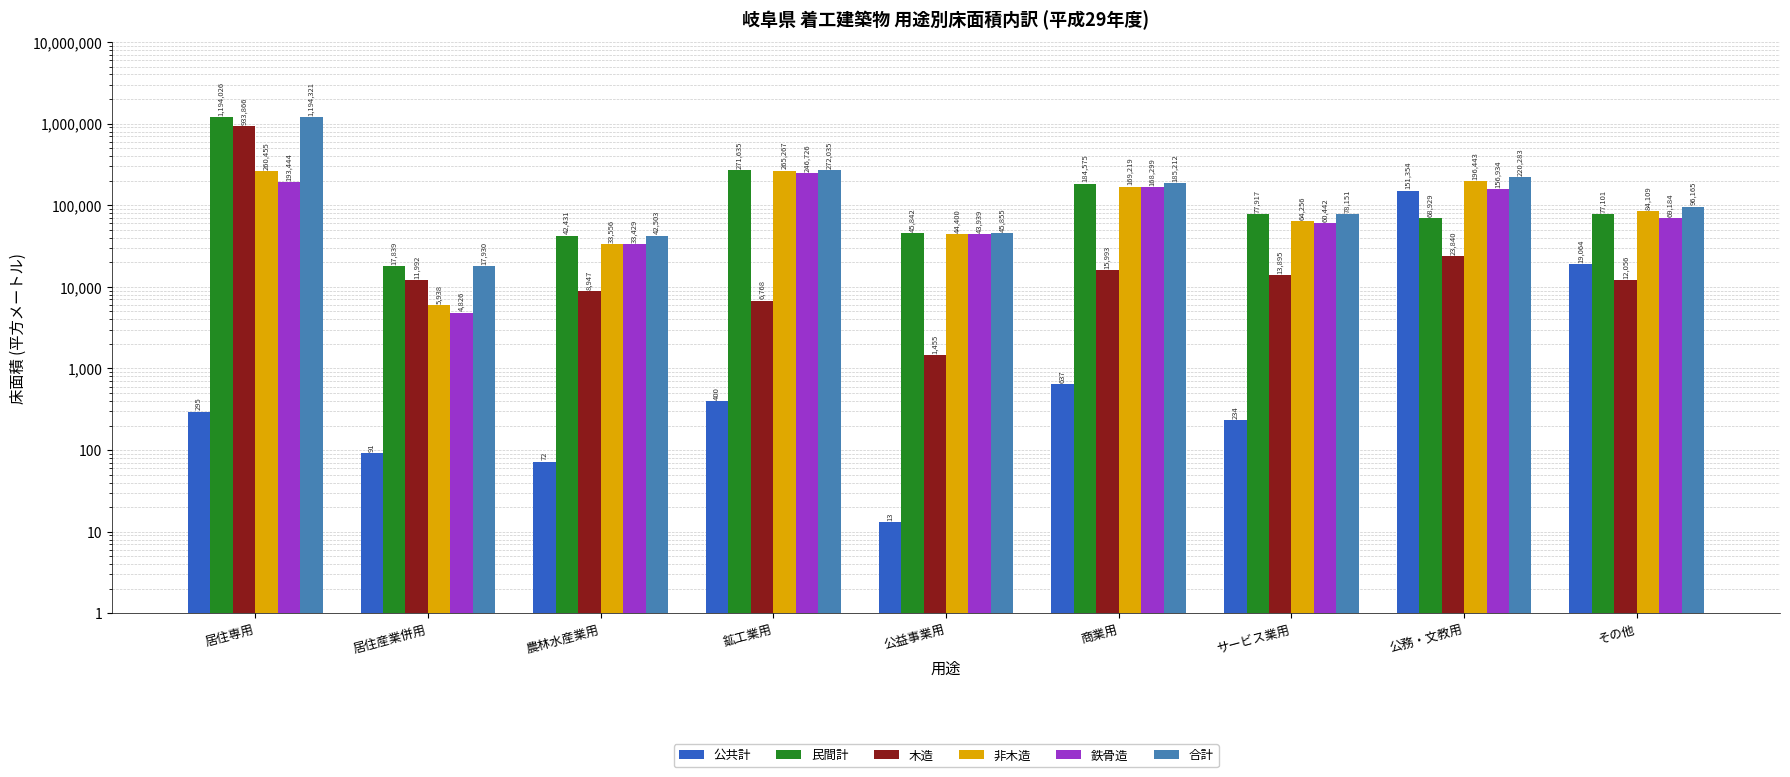

Is the value of 木造 at 農林水産業用 greater than the value of 鉄骨造 at 商業用?

No